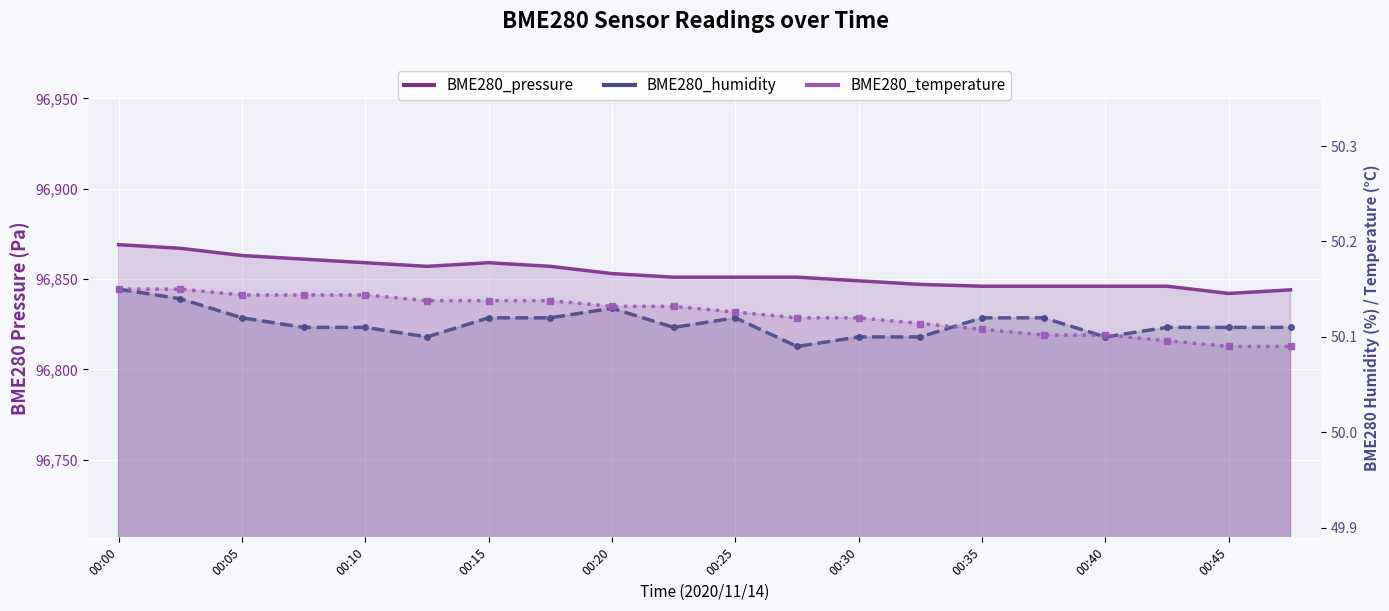

How many BME280_humidity values are between 50 and 51?

20